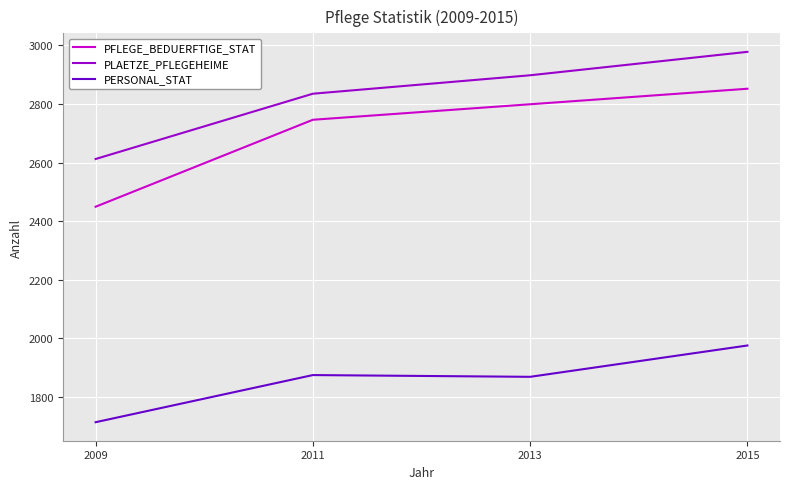

What is the difference between the PERSONAL_STAT values at 2009 and 2011?

161